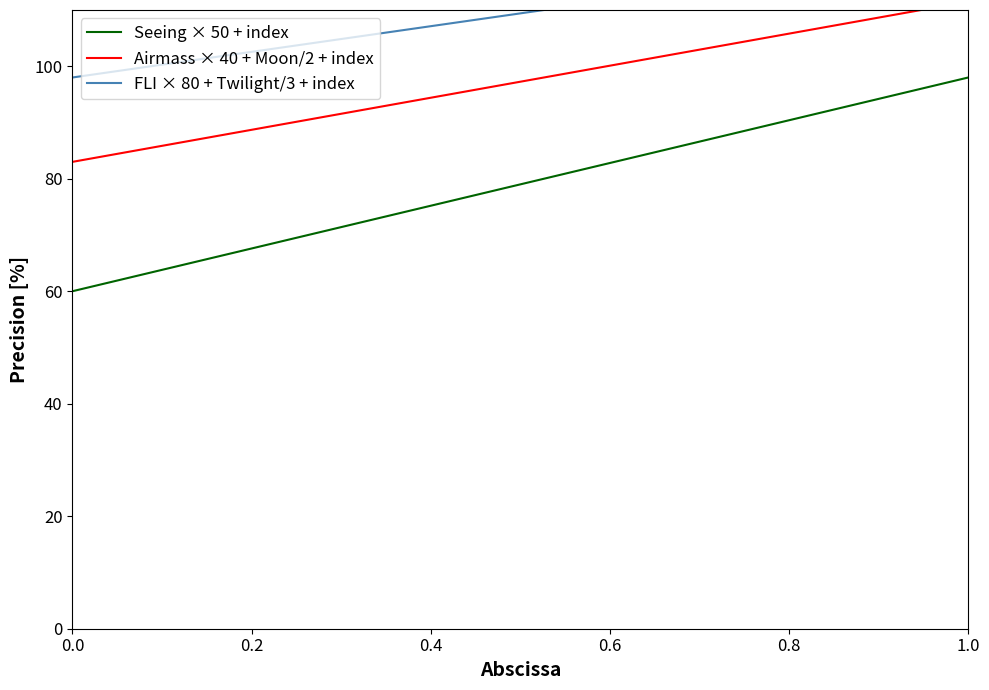

List the series in order of their overall mean, lowest first.

Seeing × 50 + index, Airmass × 40 + Moon/2 + index, FLI × 80 + Twilight/3 + index